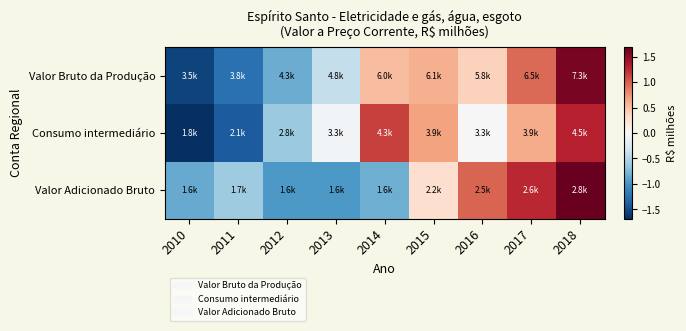

At which category does the chart reach its minimum across all series?

2010